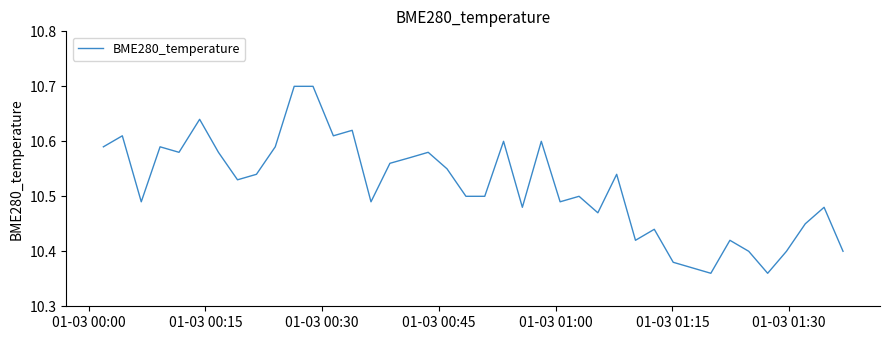

How many values are between 10 and 11?

40